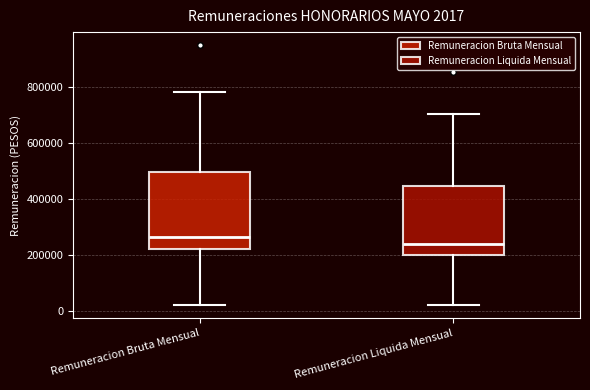

Comparing the boxes themselves (not the whiskers), which one is the tallest?

Remuneracion Bruta Mensual